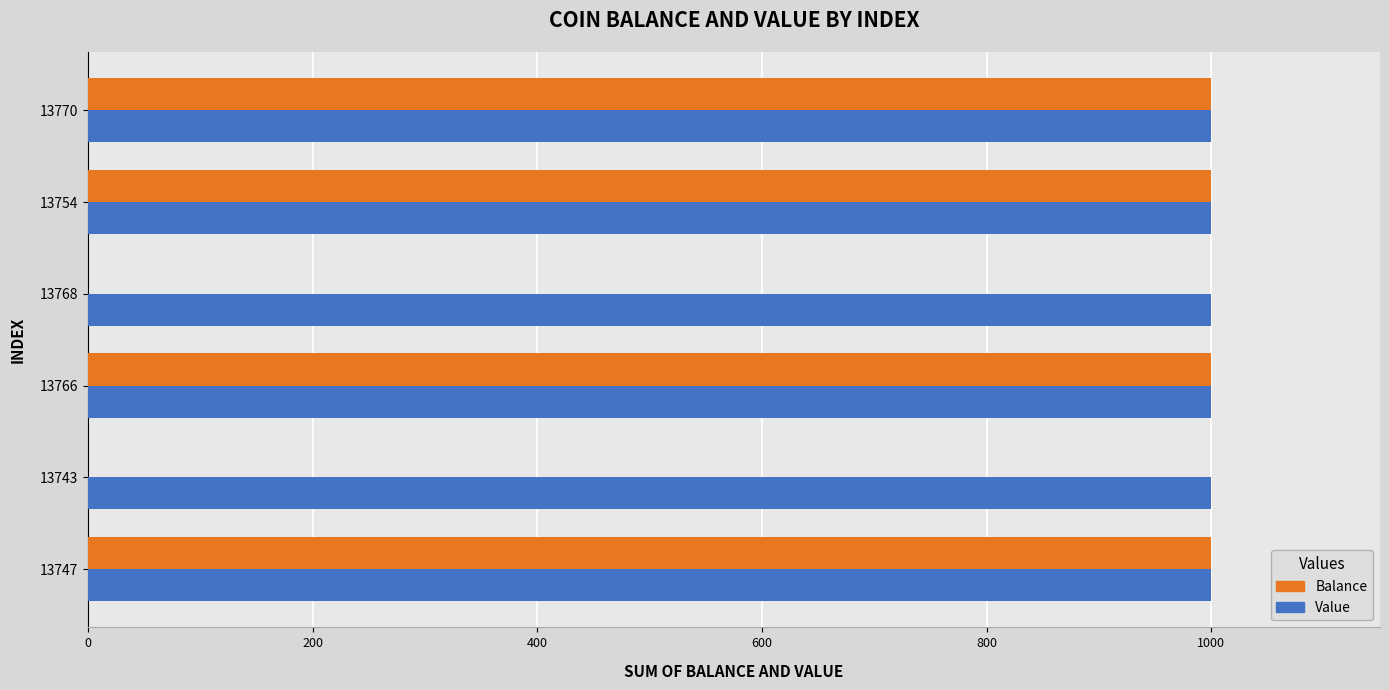

What is the sum of the Balance values at 13747 and 13754?

2000.0